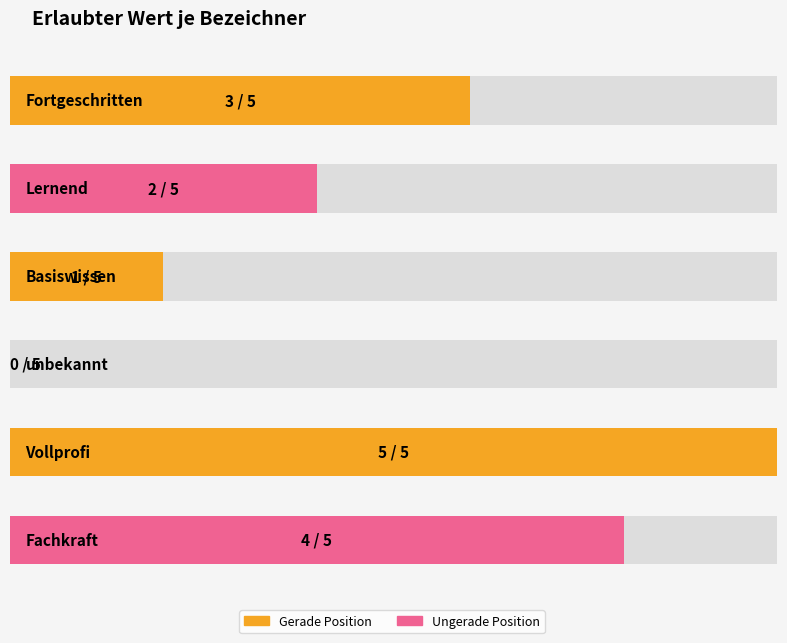

List the labels in order of value, largest first.

Vollprofi, Fachkraft, Fortgeschritten, Lernend, Basiswissen, unbekannt